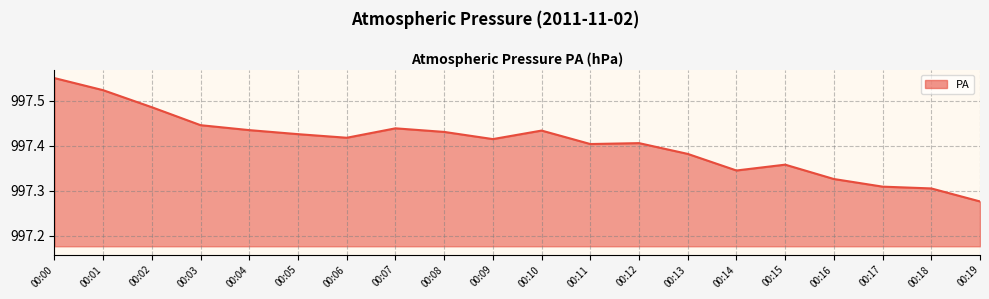

At which category does the chart reach its minimum across all series?

00:19